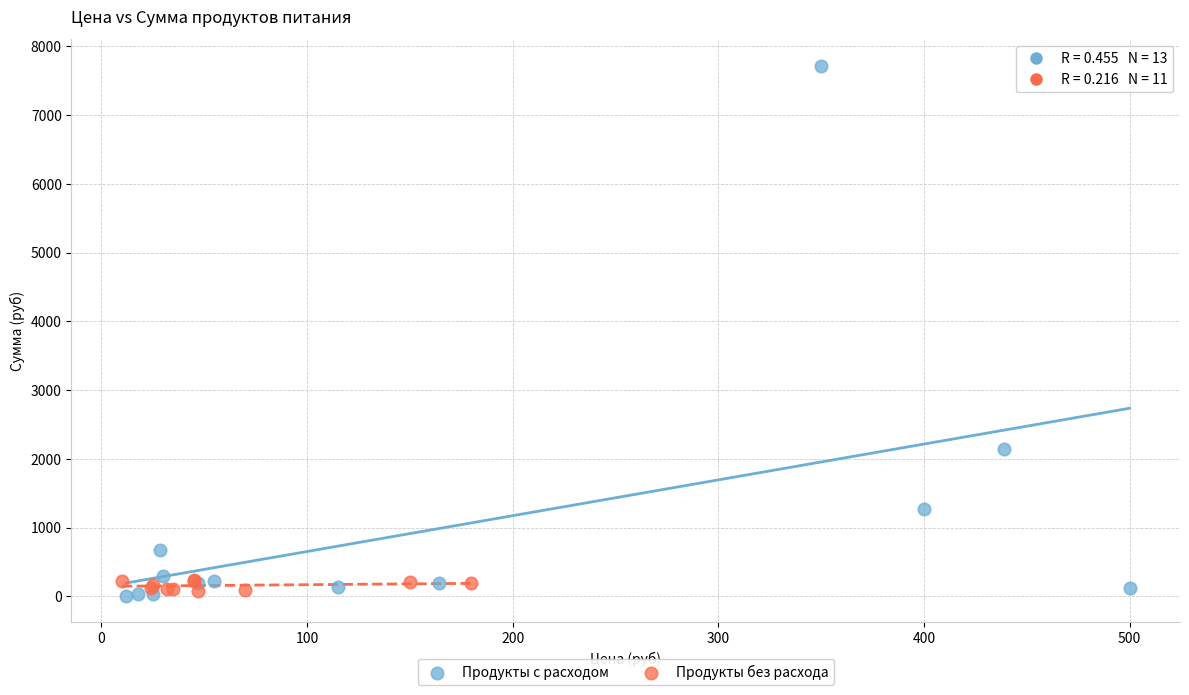

Which series has the largest Y range (max minus min)?

Продукты с расходом